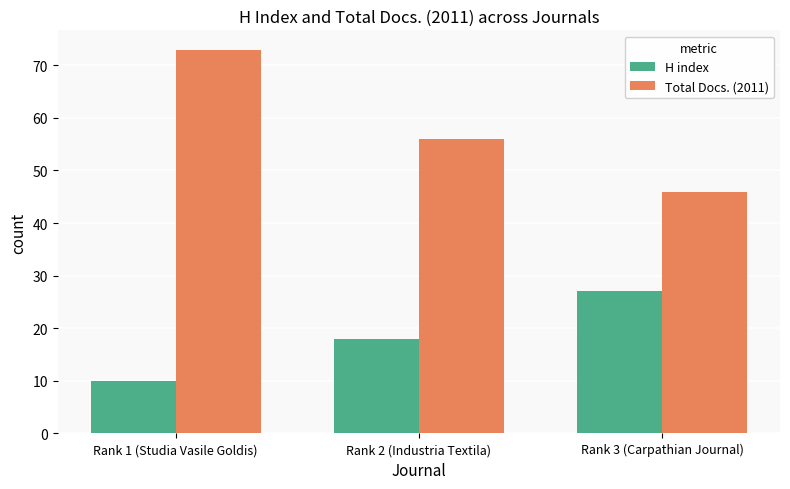

What is the average value of the Total Docs. (2011) series?

58